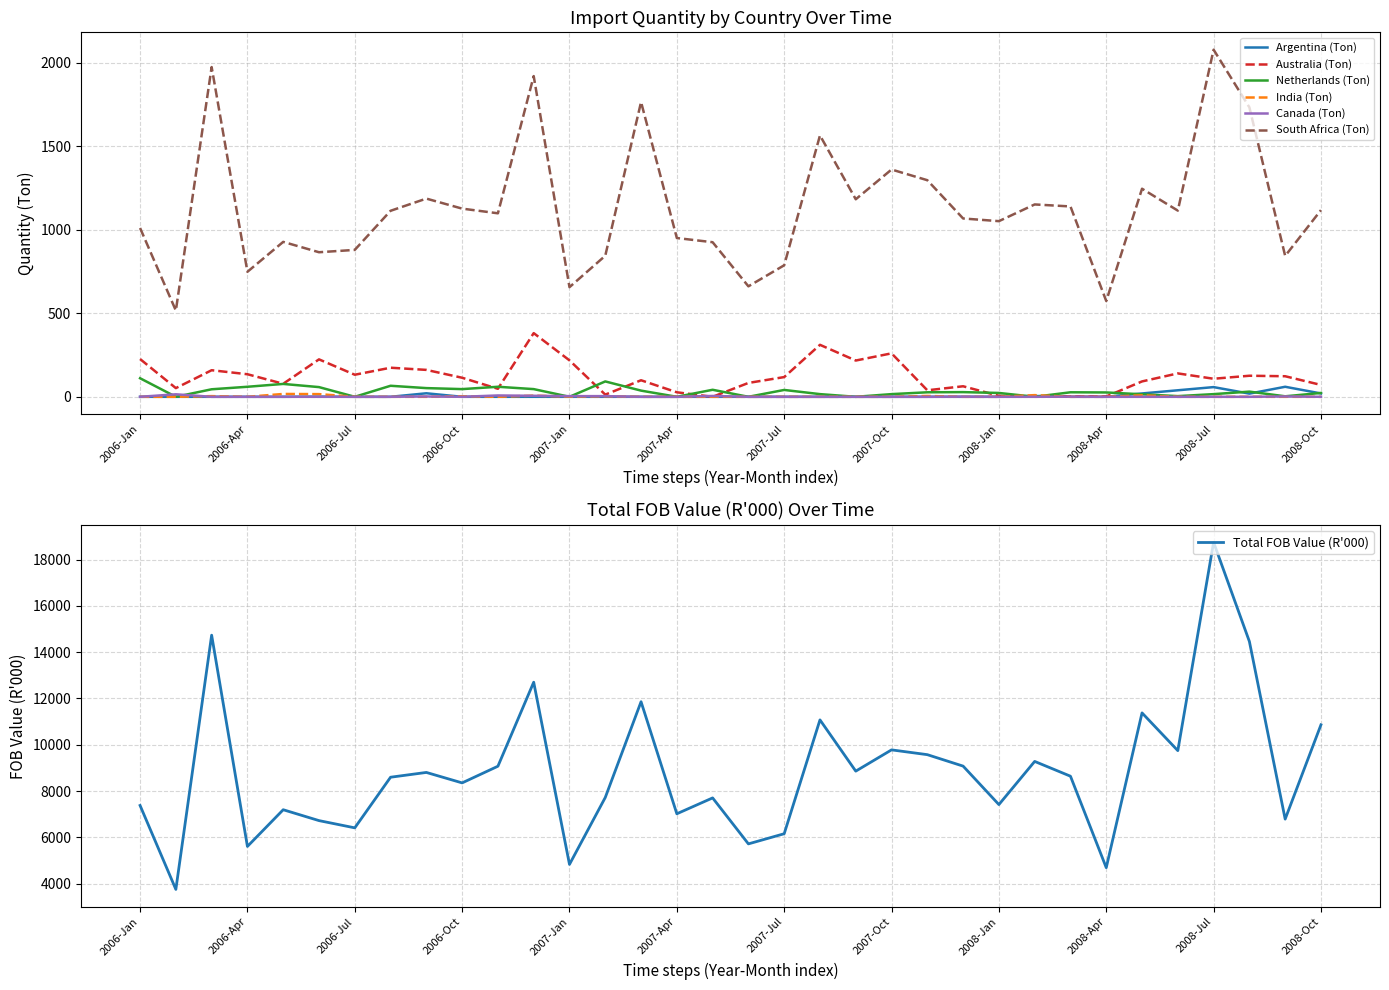

At which label does Argentina (Ton) reach its minimum?

2006-Jan